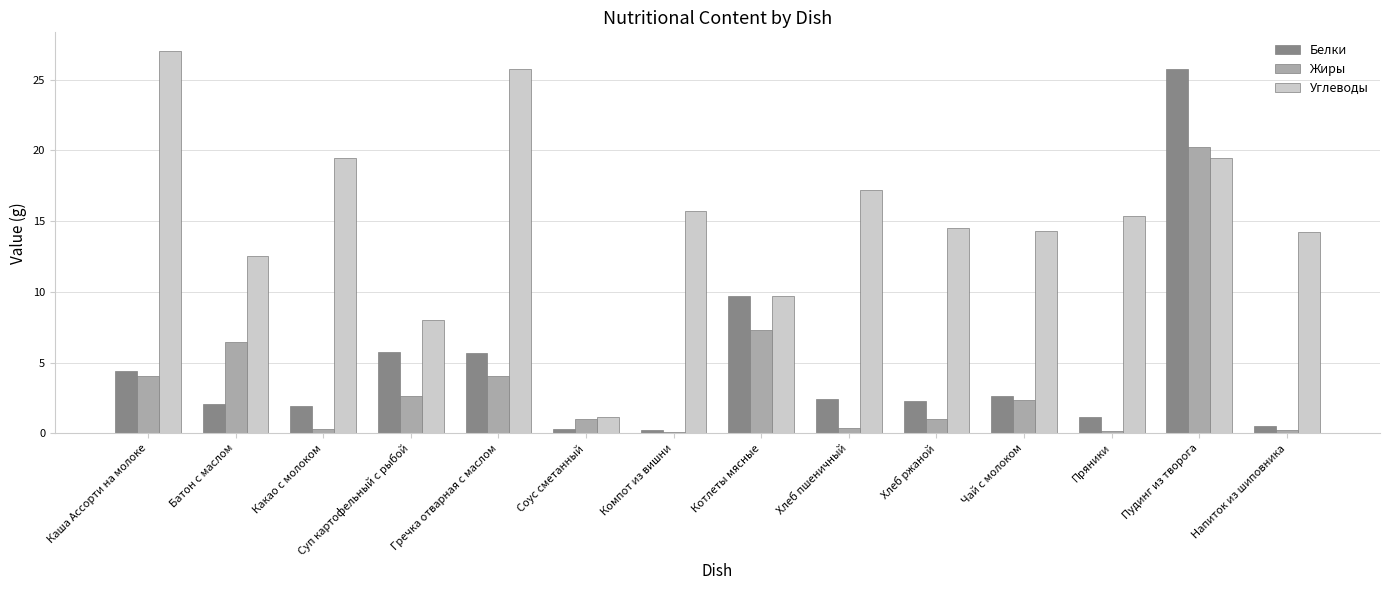

How many data points in Жиры are above 2?

7